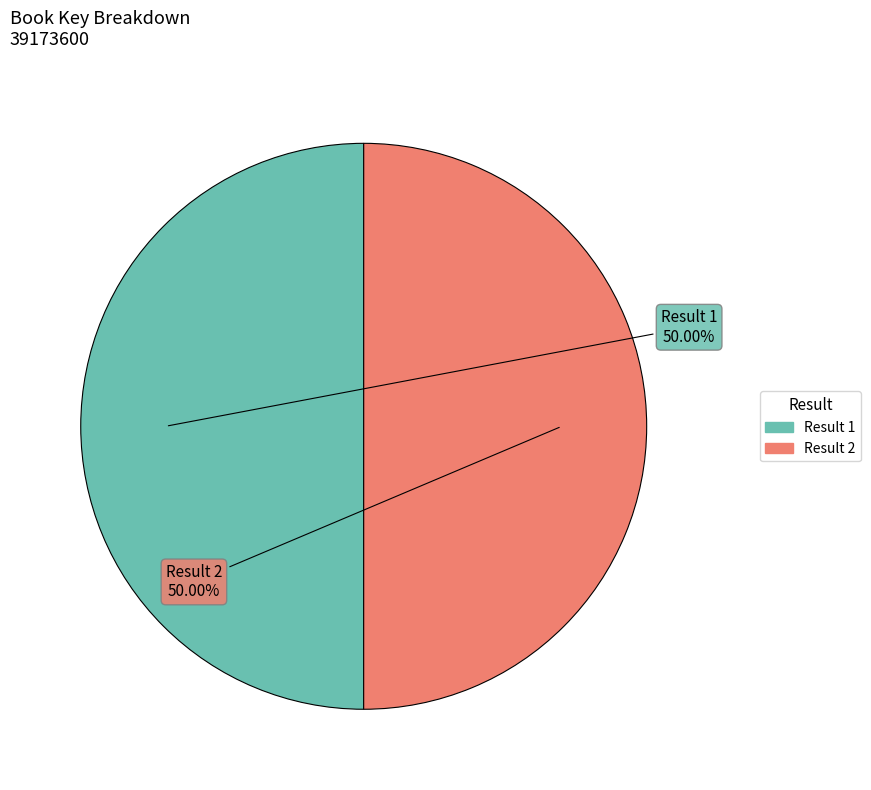

Approximately how many times larger is the value at Result 2 compared to Result 1?

1.0